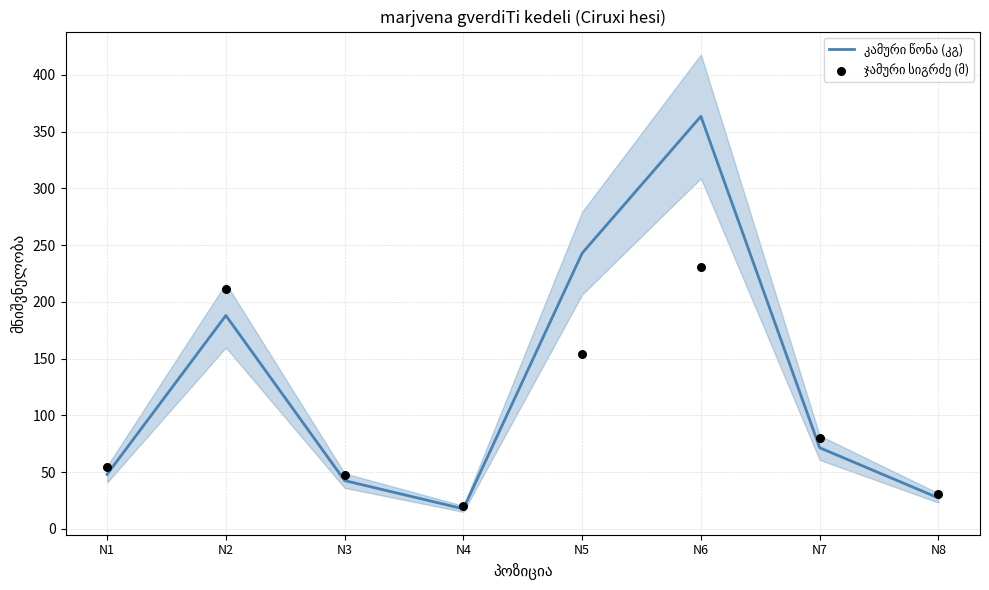

What are all the series names shown in the legend?

კამური წონა (კგ), ჯამური სიგრძე (მ)